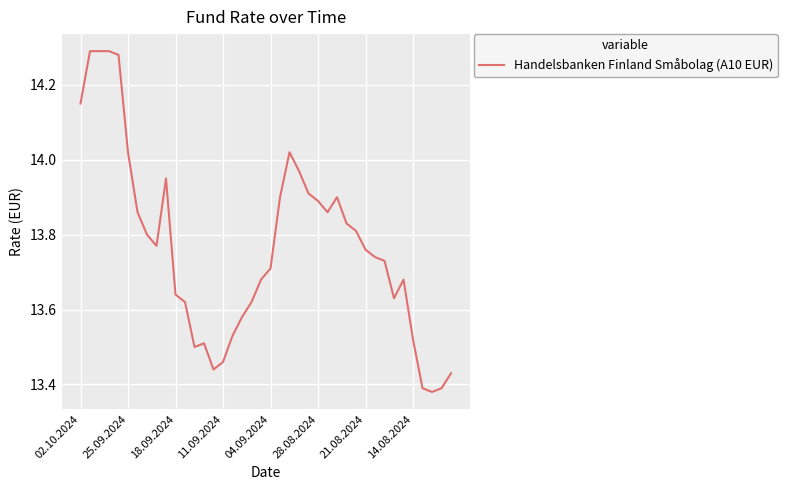

What is the greatest value displayed?

14.3